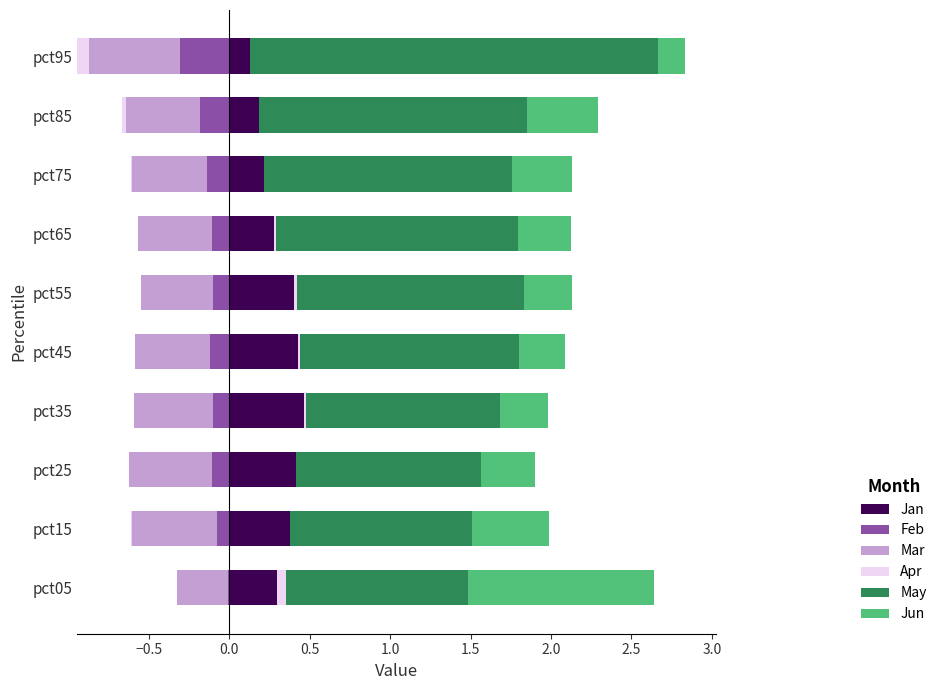

Which series has the largest range (max minus min)?

May